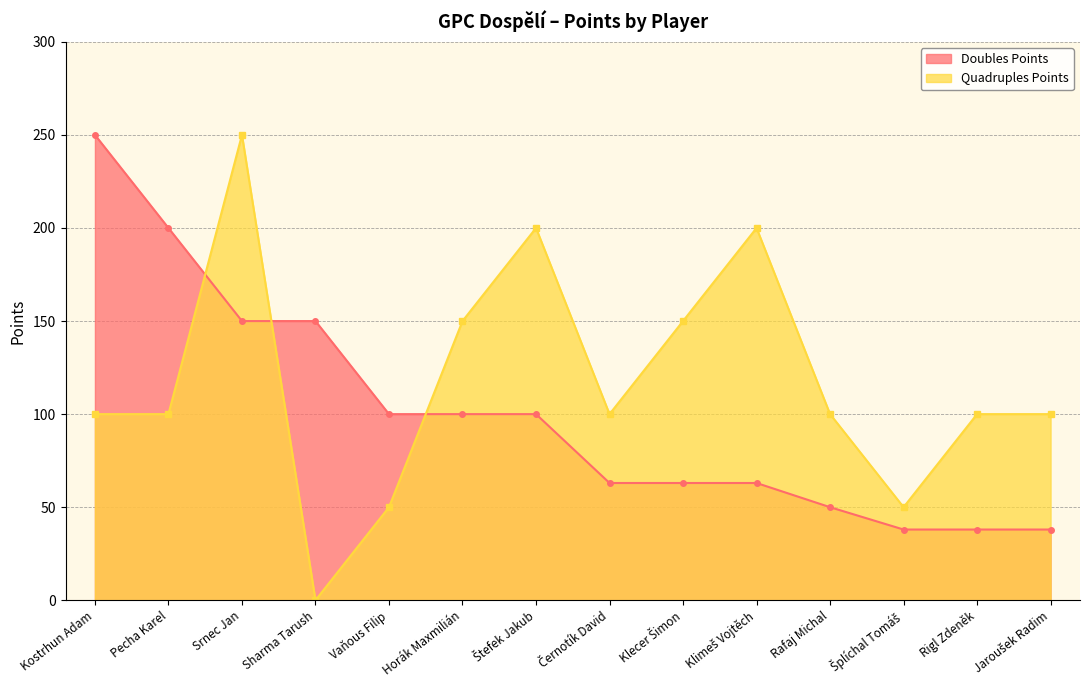

Rank the categories by Doubles Points value from highest to lowest.

Kostrhun Adam, Pecha Karel, Srnec Jan, Sharma Tarush, Vaňous Filip, Horák Maxmilián, Štefek Jakub, Černotík David, Klecer Šimon, Klimeš Vojtěch, Rafaj Michal, Šplíchal Tomáš, Rigl Zdeněk, Jaroušek Radim